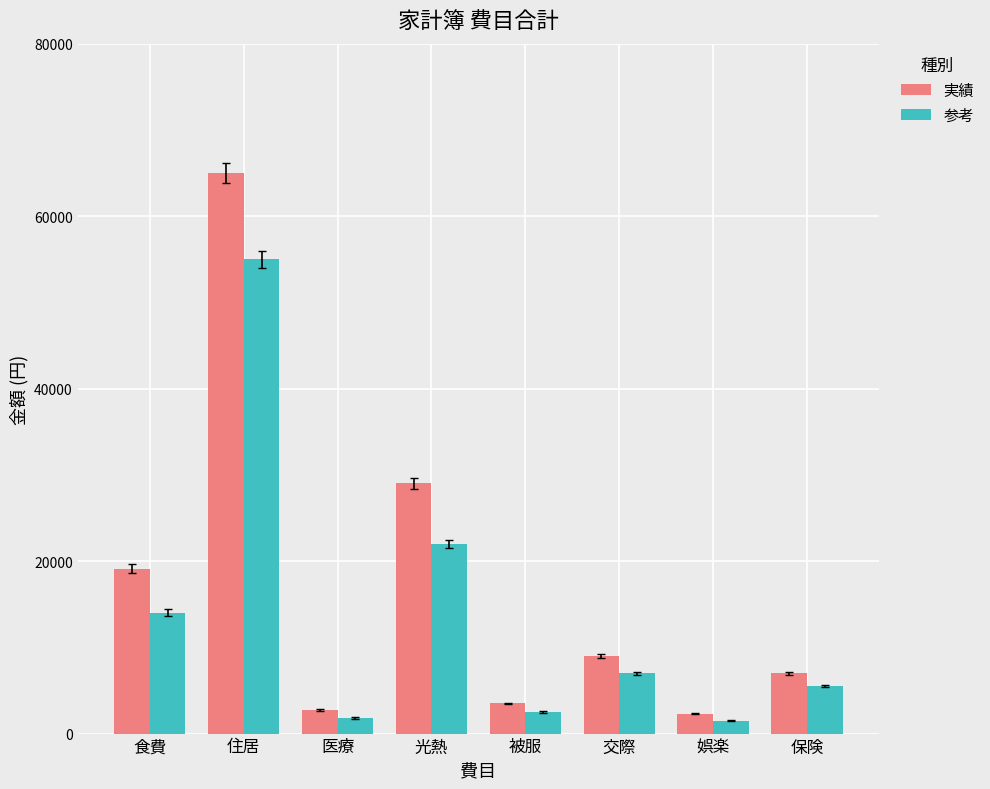

Which series changed the most between 医療 and 保険?

実績